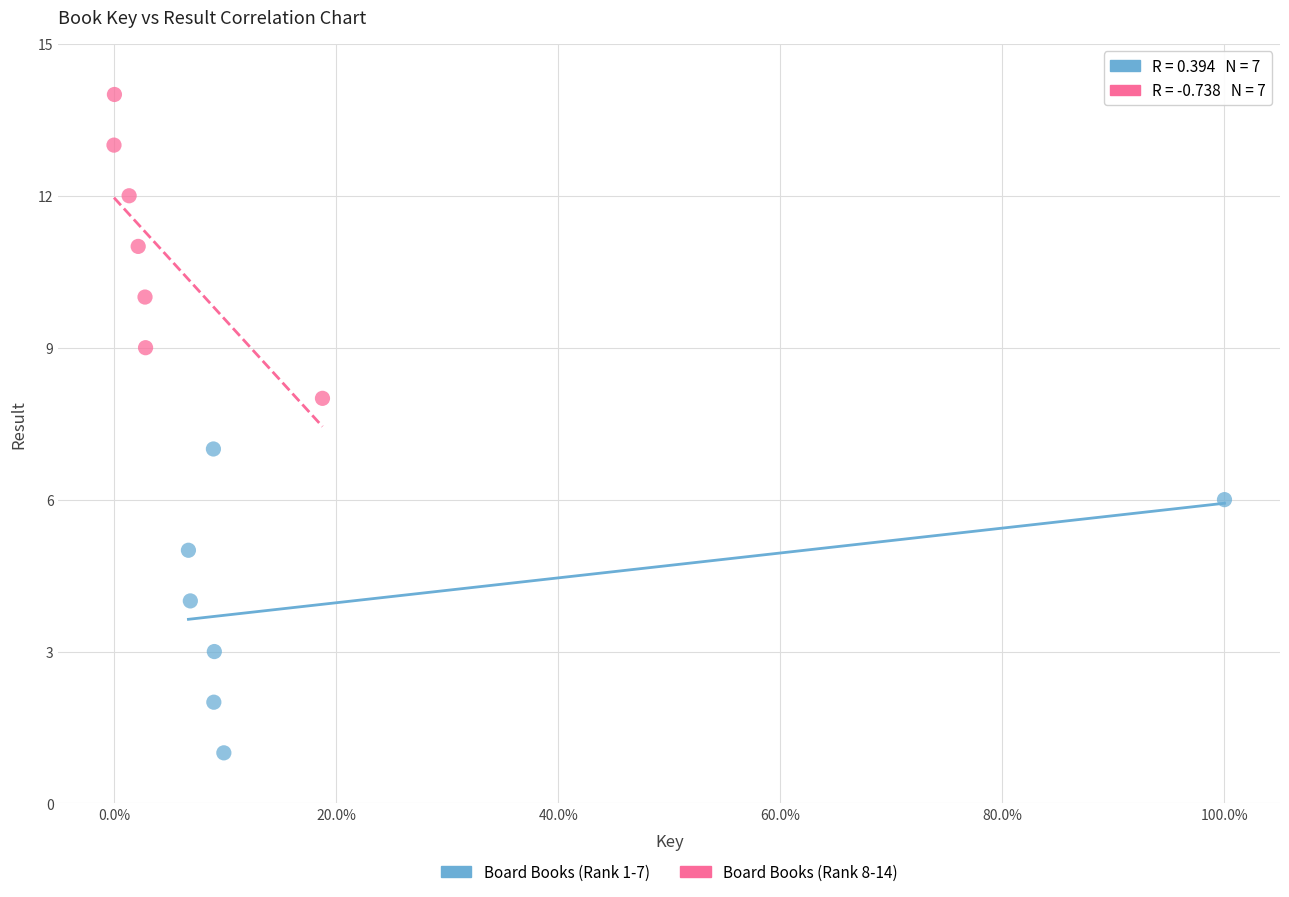

Which series contains the highest Y value?

Board Books (Rank 8-14)